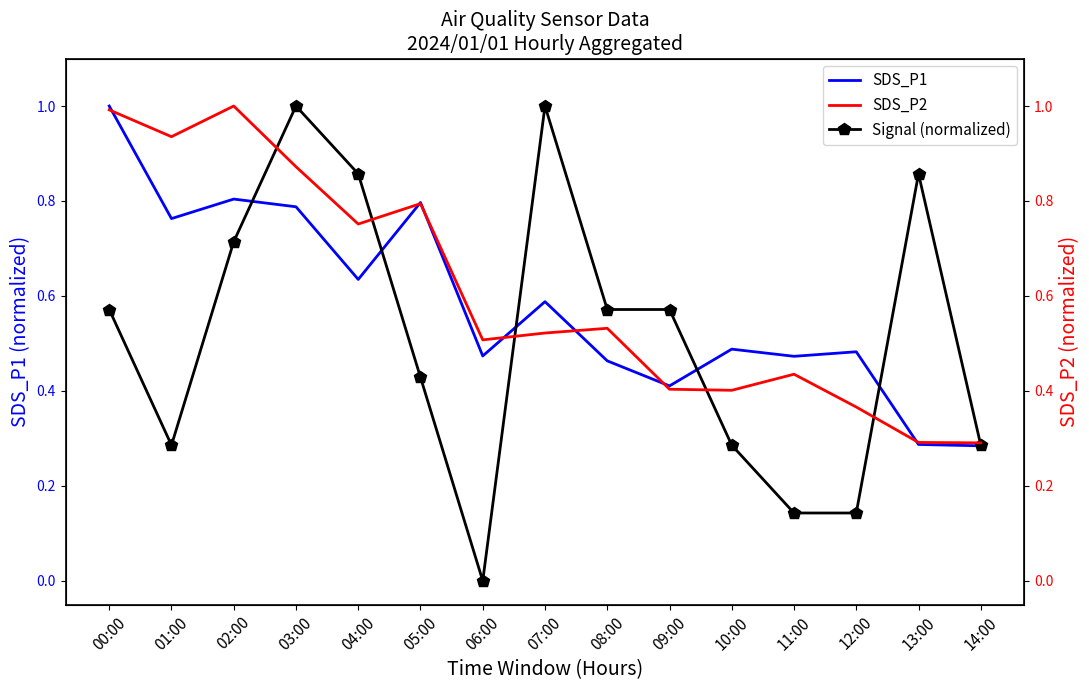

Is the value of SDS_P2 at 04:00 greater than the value of Signal (normalized) at 06:00?

Yes